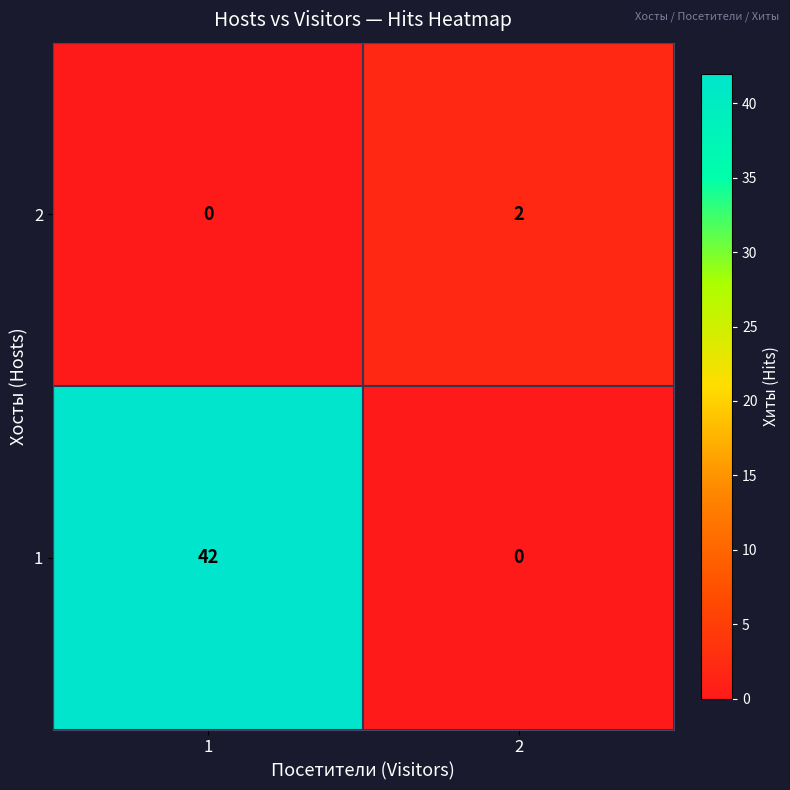

Is it true that 1 equals 27 at 2?

False